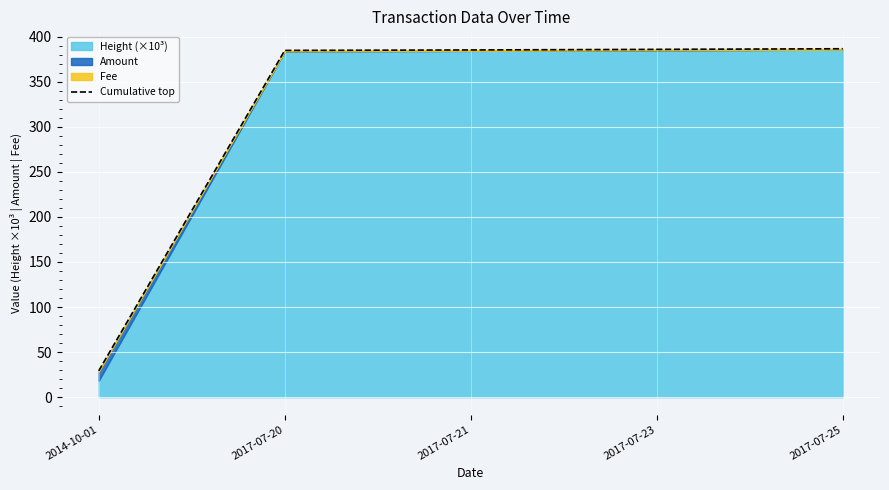

The chart shows a value of 385.9 at 2017-07-23. True or false?

True